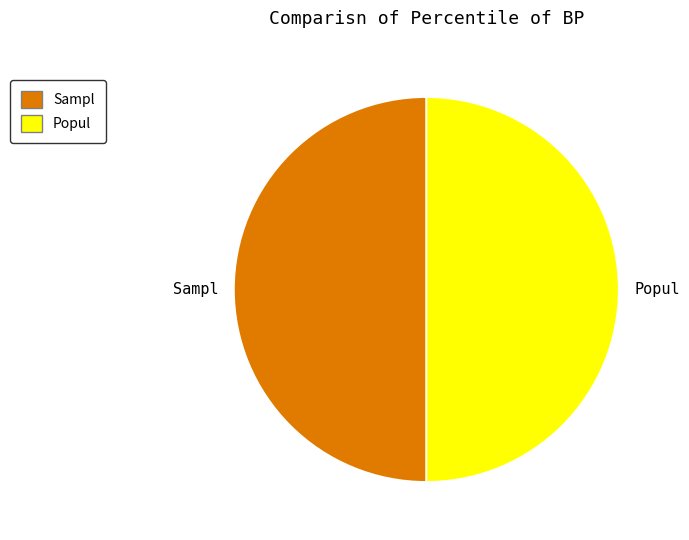

Do Sampl and Popul together represent more than half of the pie?

Yes